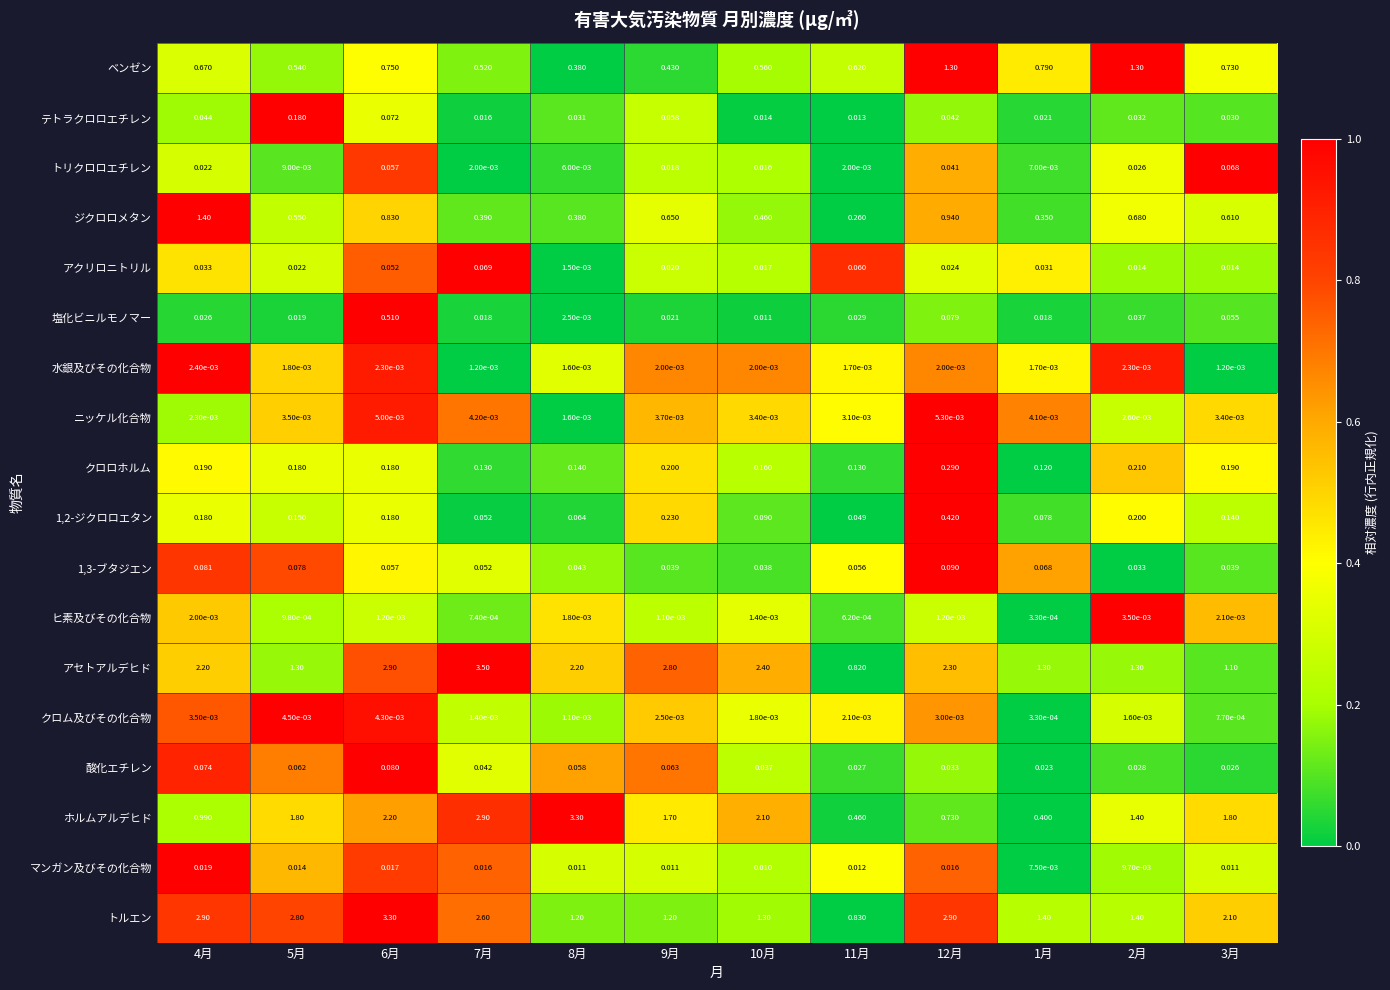

Which series has the largest total across all categories?

アセトアルデヒド